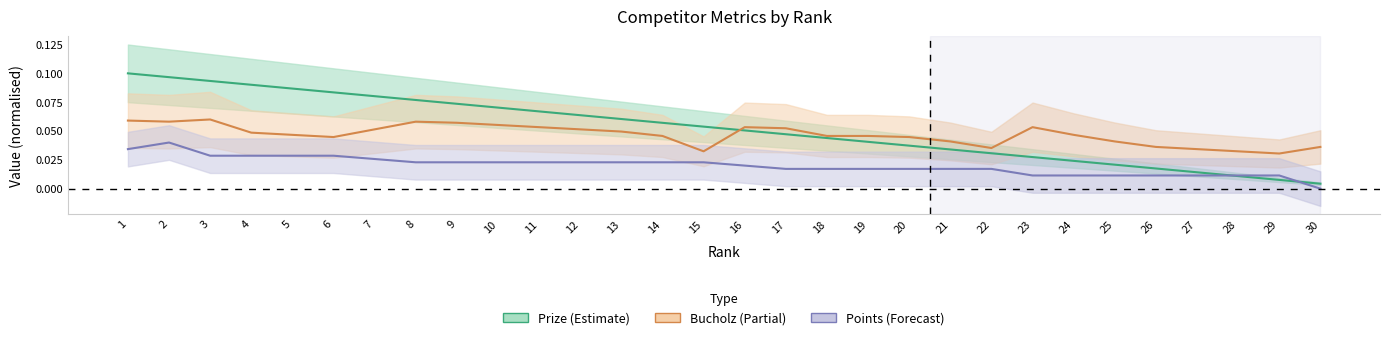

The Points series shows 0.0 at 9. True or false?

False